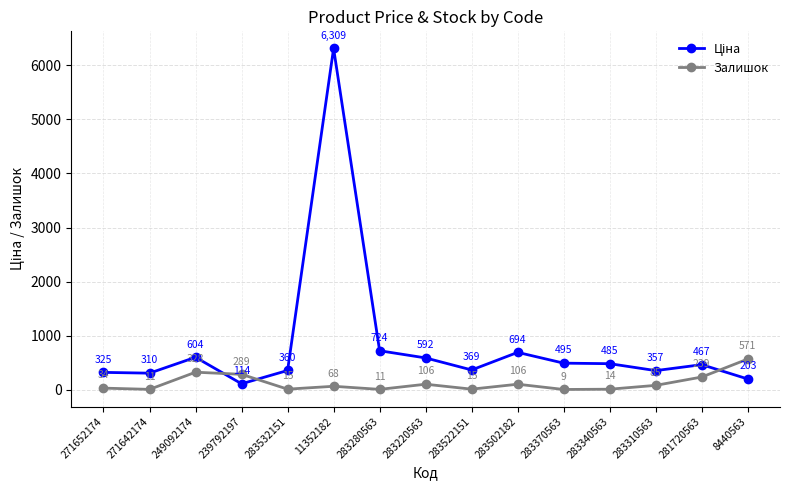

The Залишок series shows 15.0 at 283522151. True or false?

True